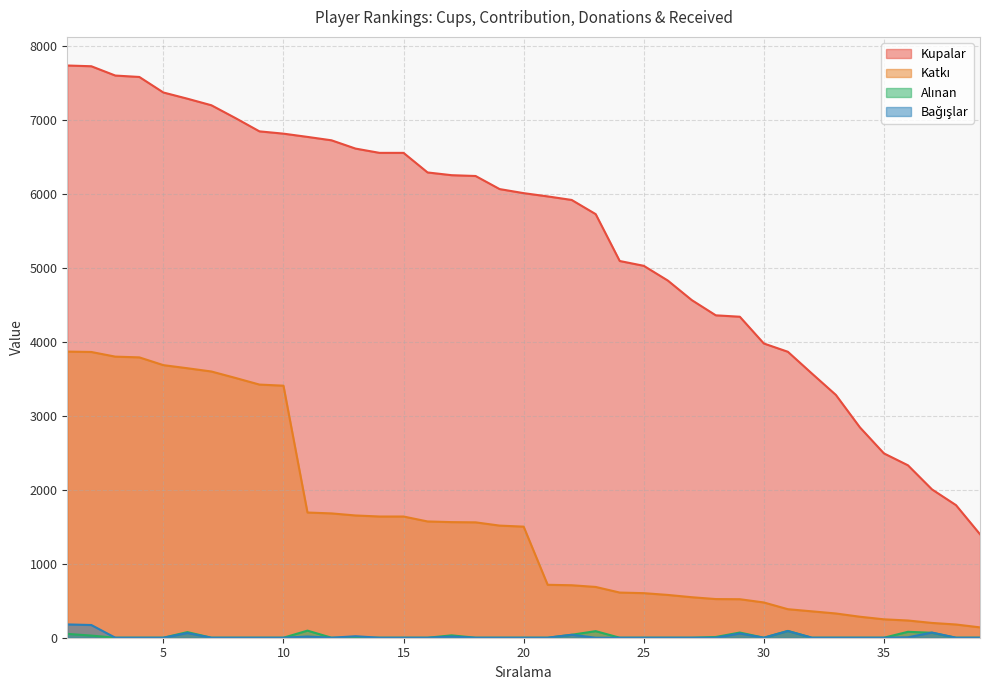

Which category has the highest value in the Kupalar series?

1